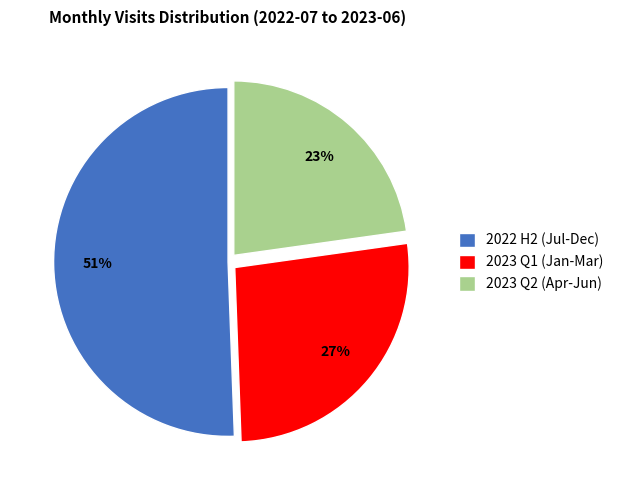

How many segments does this pie chart have?

3